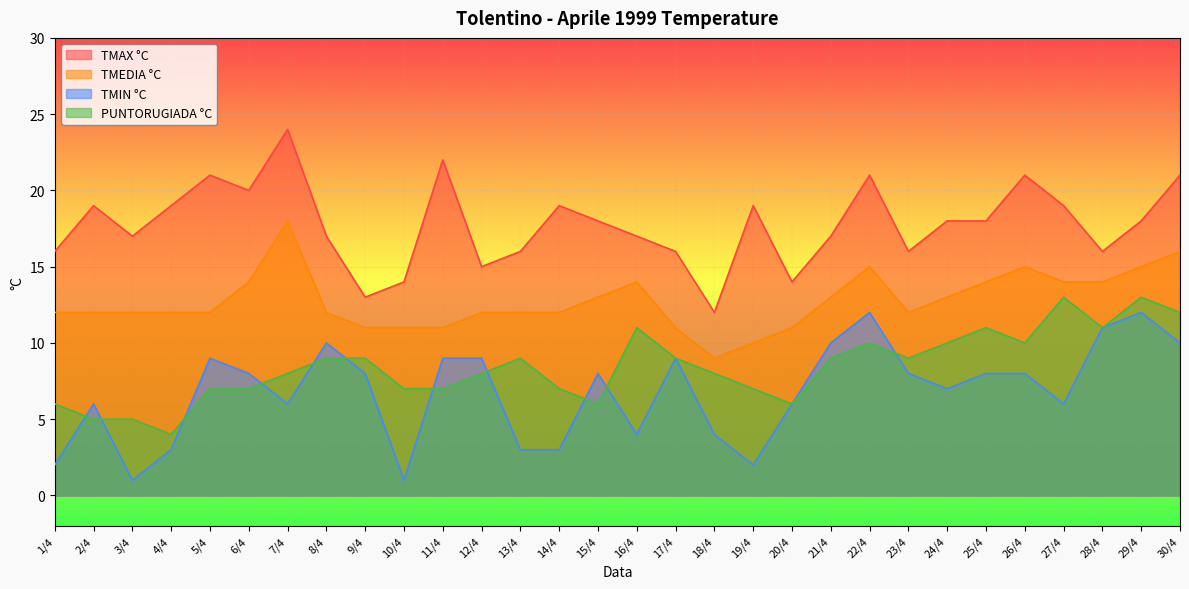

Where is TMEDIA °C nearest to the value 13?

15/4